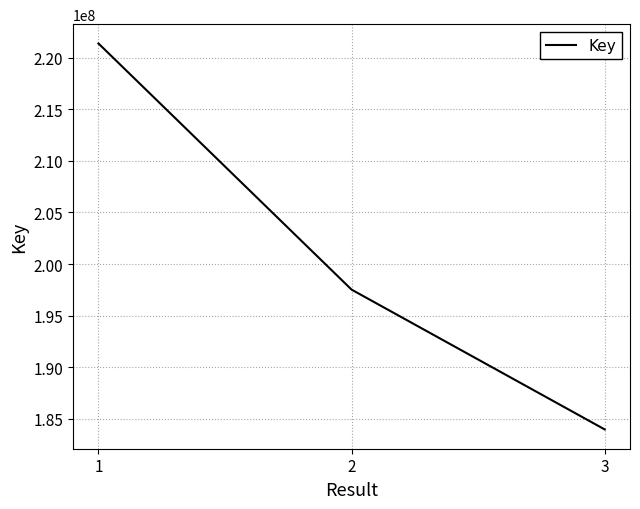

True or false: the data shows 183977995 at 3.

True